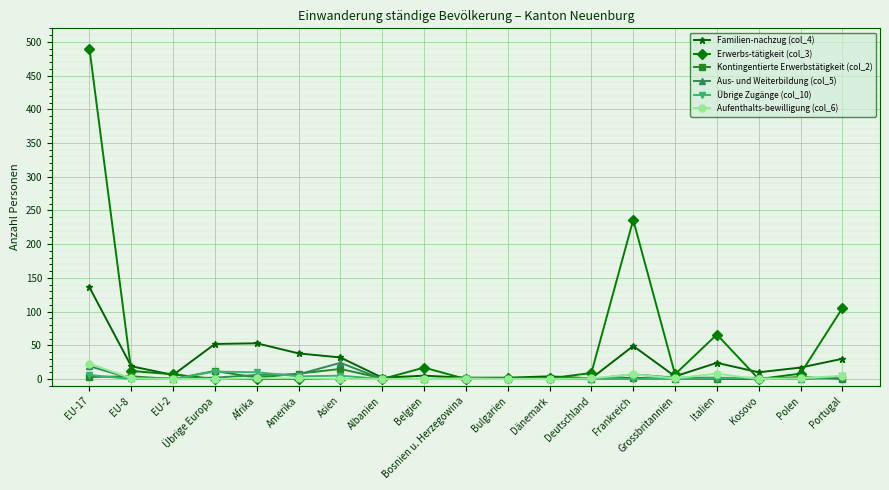

What is the sum of all Familien-nachzug (col_4) values?

486